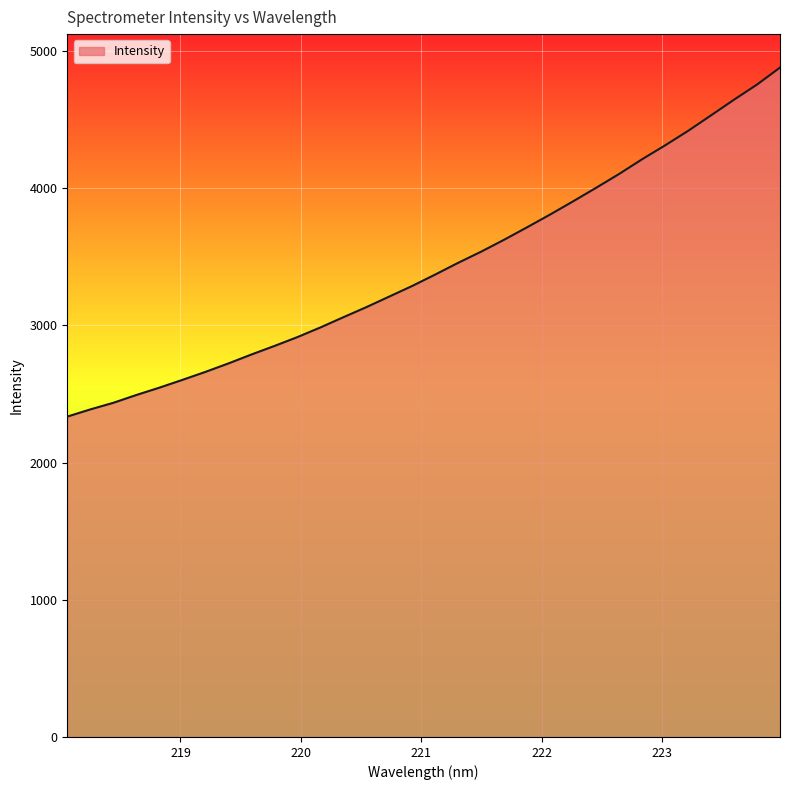

What is the difference between the maximum and minimum values?

2544.2